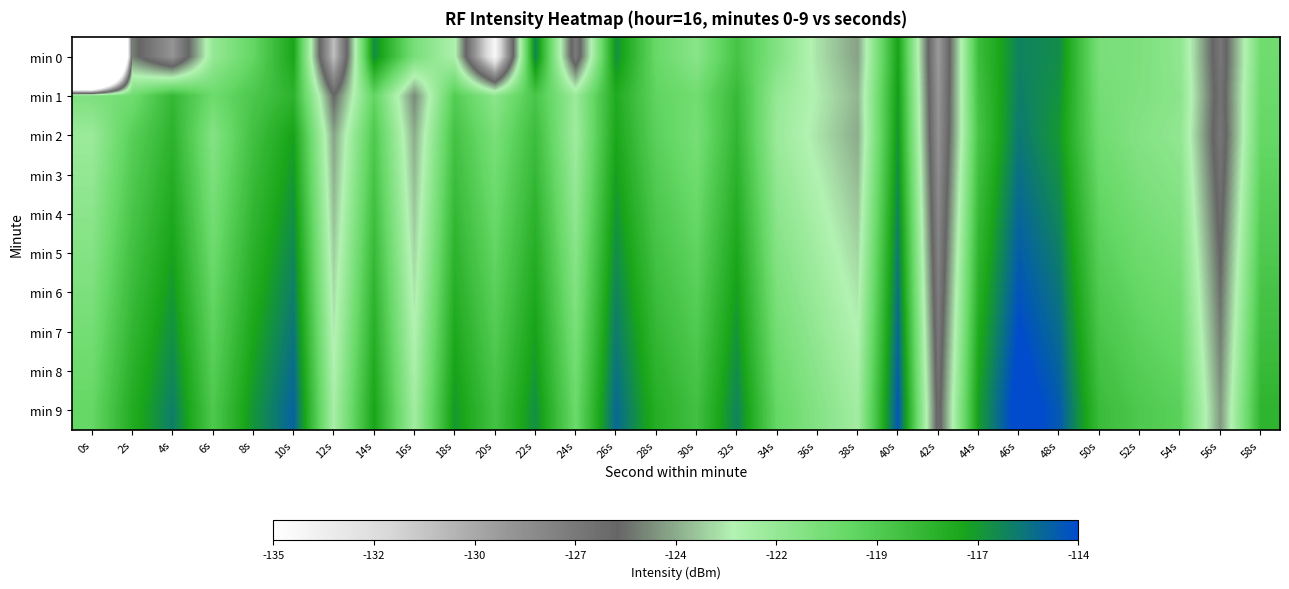

Which series has the largest total across all categories?

min 9